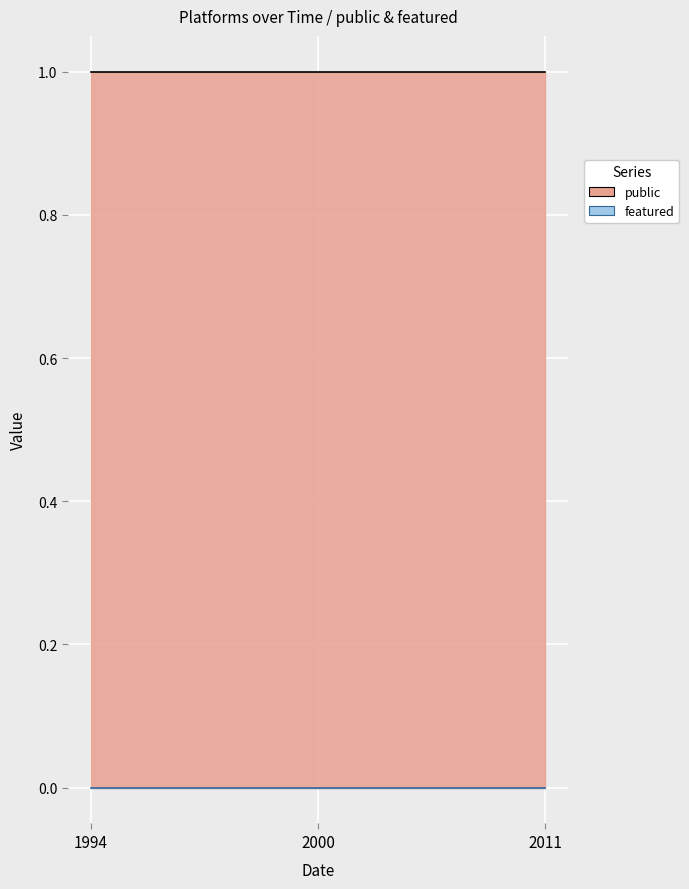

Reading left to right, extract all data points from this chart.

public: 2011=1	2000=1	1994=1
featured: 2011=0	2000=0	1994=0